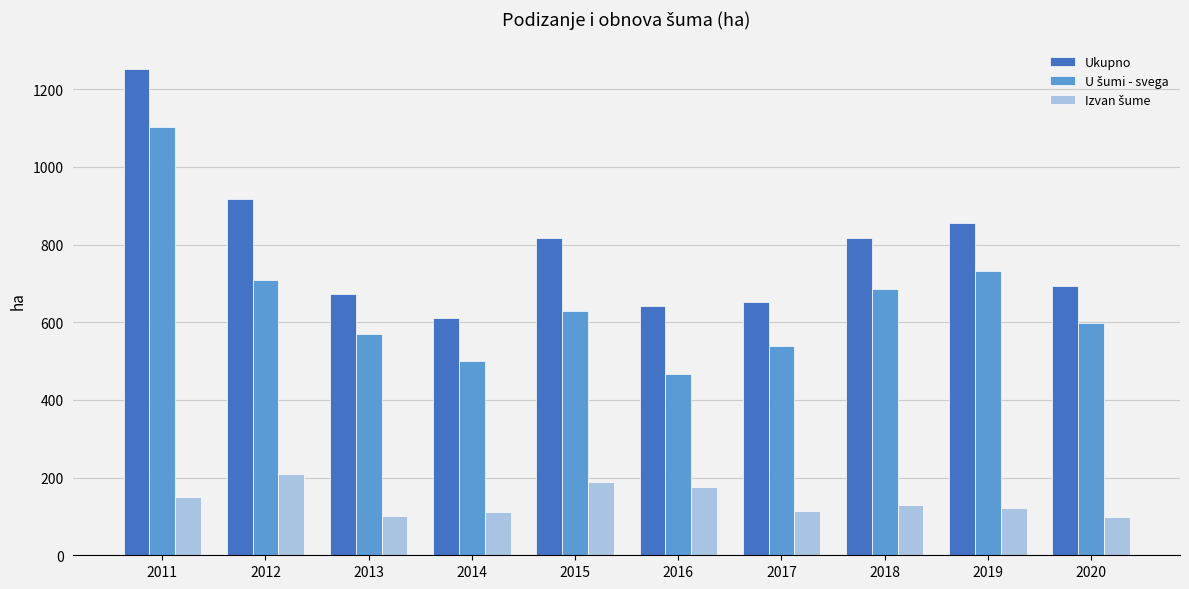

What is the difference between the maximum and second lowest values in the Ukupno series?

610